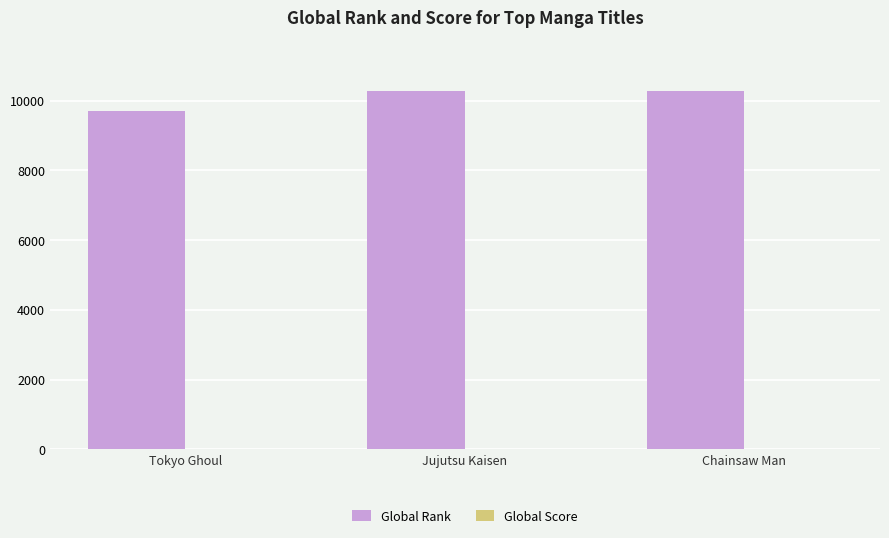

Which series has the largest range (max minus min)?

Global Rank